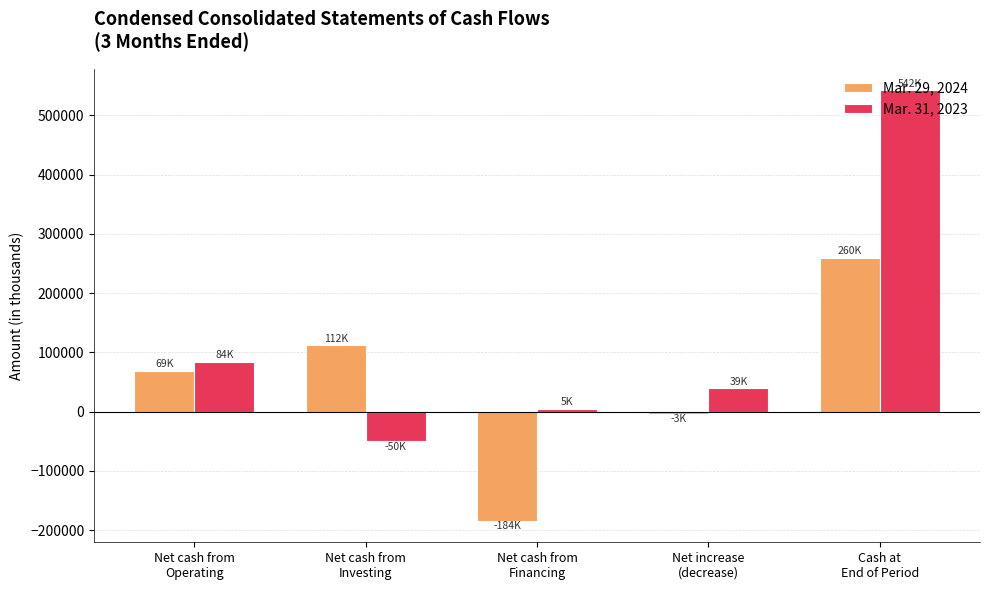

What is the total value across all series at Net cash from
Operating?

153230